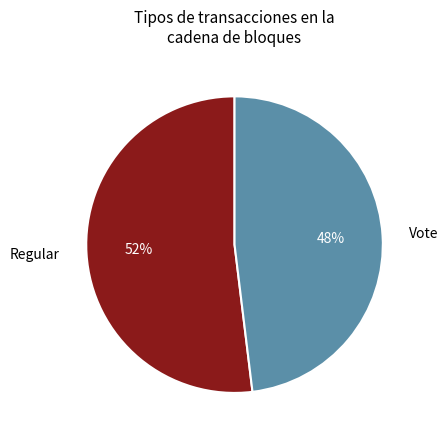

Combined, do Regular and Vote account for over 50%?

Yes